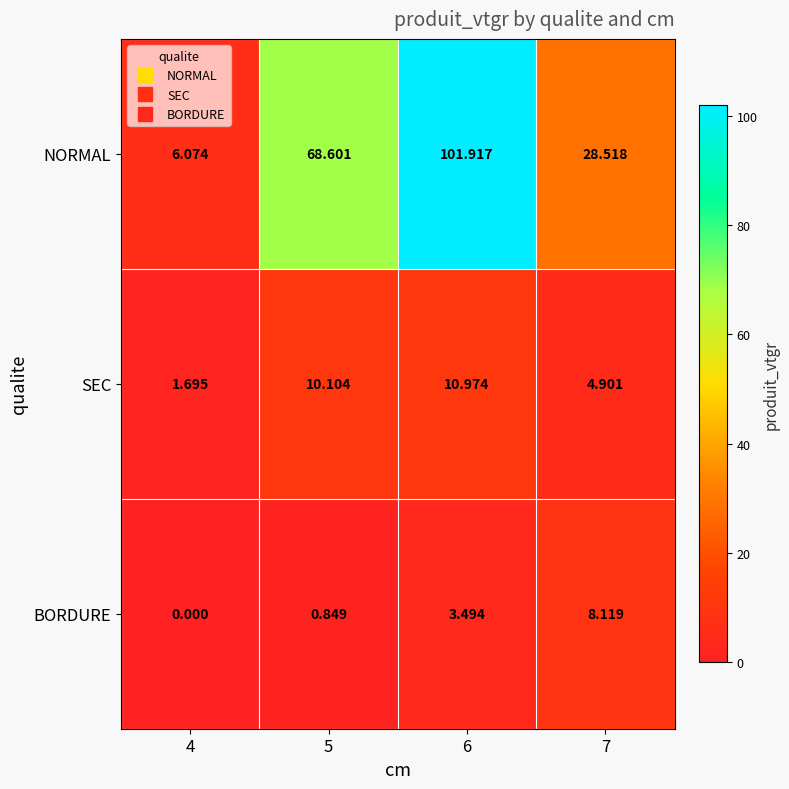

Is the value of NORMAL at 6 greater than the value of BORDURE at 6?

Yes